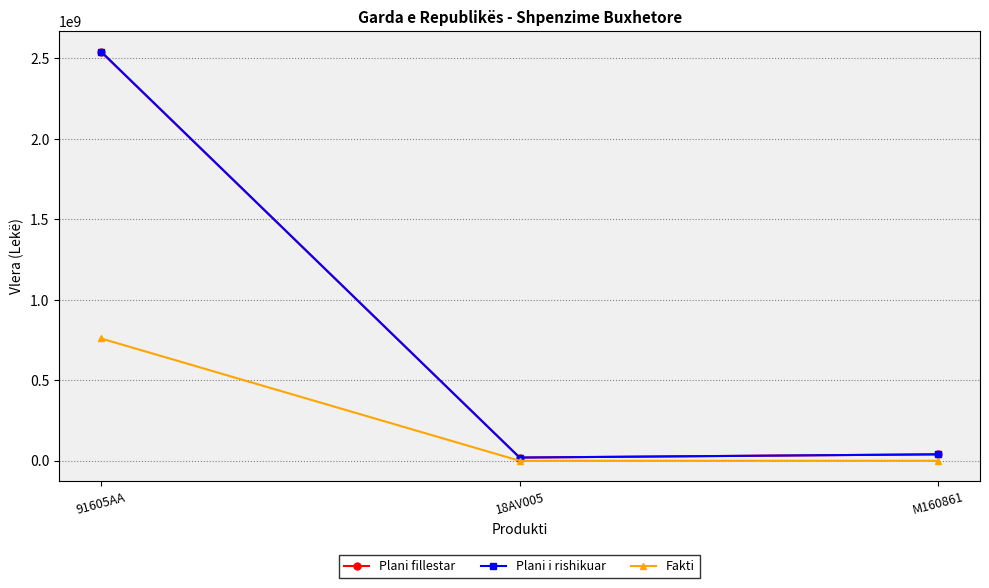

What are all the series names shown in the legend?

Plani fillestar, Plani i rishikuar, Fakti